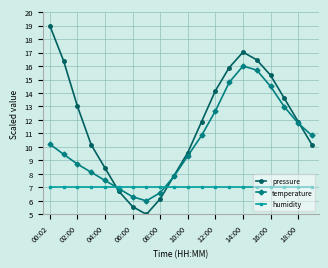

How many interior local valleys does the pressure series have?

1